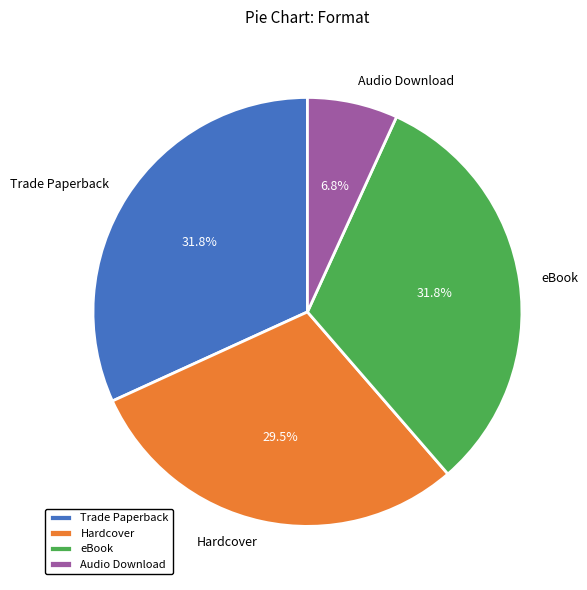

Does Audio Download represent more than half of the total?

No